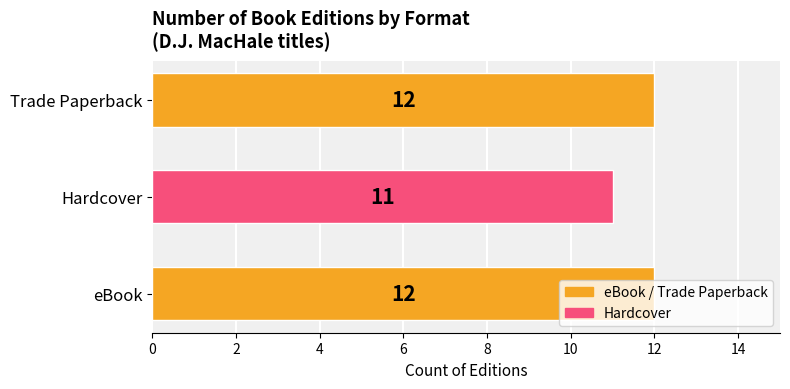

Does the chart contain any negative values?

No